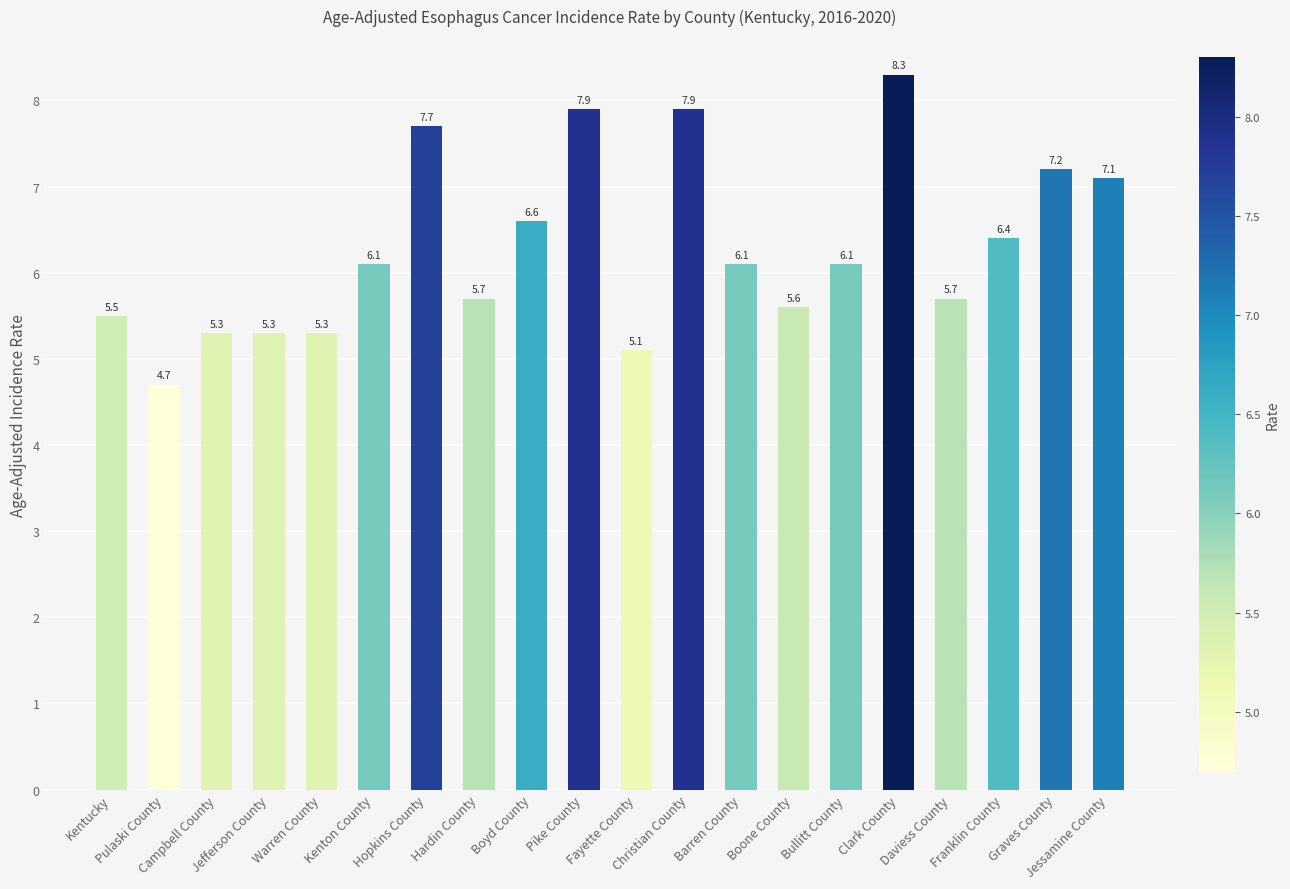

How many categories are shown in the chart?

20